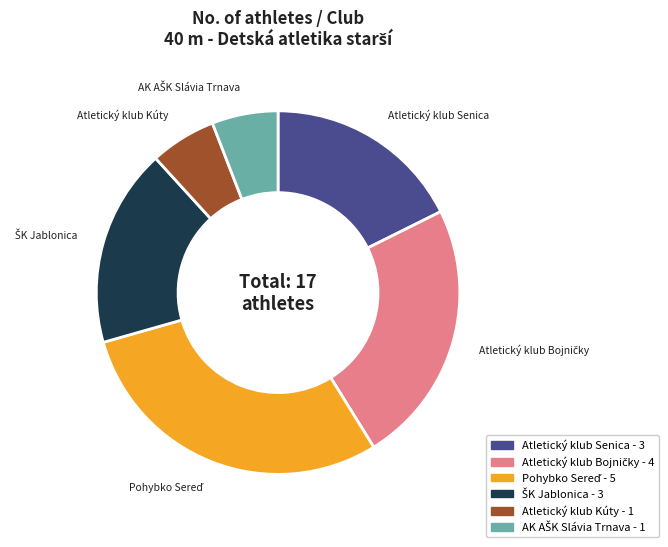

Is there a majority slice in this chart?

No